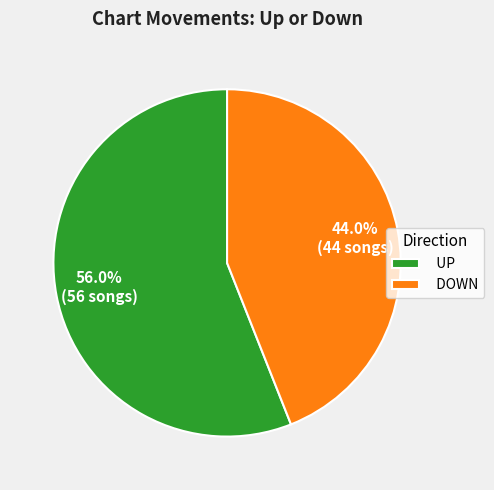

To the nearest percent, what is the average slice percentage?

50%